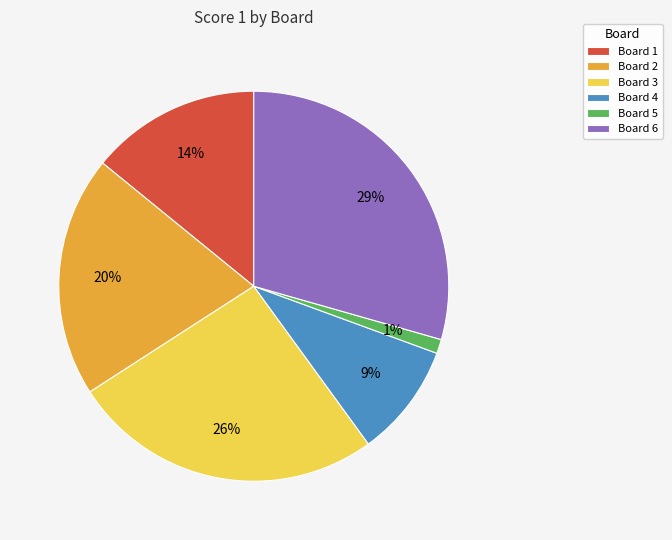

Is Board 5 the majority of the pie?

No